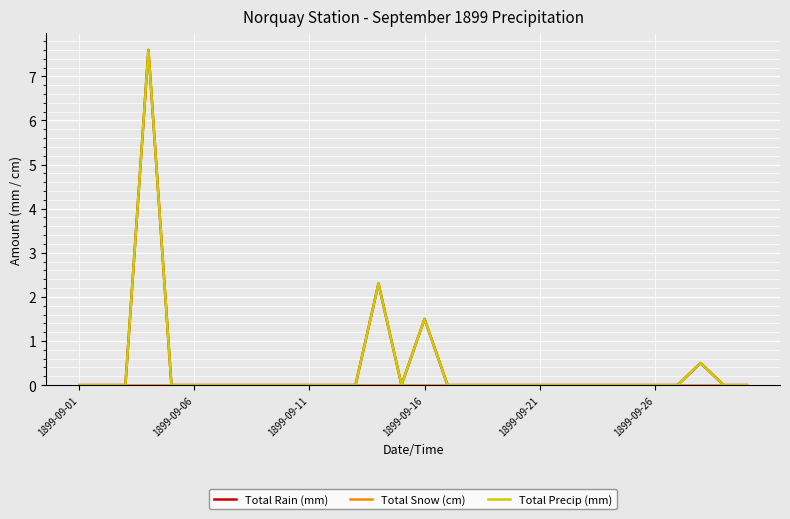

Does the chart display data point markers on the line(s)?

No